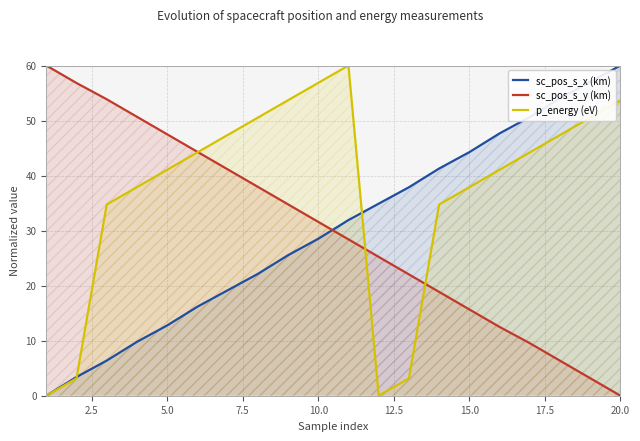

Reading right to left, what are all the values shown in this chart?

sc_pos_s_x (km): 60.0	57.0	54.0	50.6	47.7	44.3	41.3	37.9	34.9	31.9	28.5	25.5	22.1	19.1	16.2	12.8	9.8	6.4	3.4	0.0
sc_pos_s_y (km): 0.0	3.2	6.4	9.5	12.5	15.7	18.9	22.0	25.2	28.4	31.6	34.8	38.0	41.1	44.3	47.5	50.7	53.9	56.8	60.0
p_energy (eV): 53.7	50.5	47.4	44.2	41.1	37.9	34.7	3.2	0.0	60.0	56.8	53.7	50.5	47.4	44.2	41.1	37.9	34.7	3.2	0.0